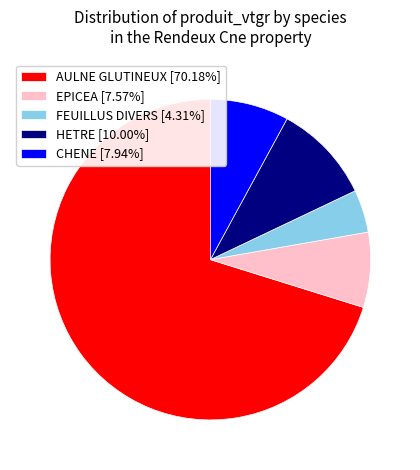

Is FEUILLUS DIVERS [4.31%] the majority of the pie?

No